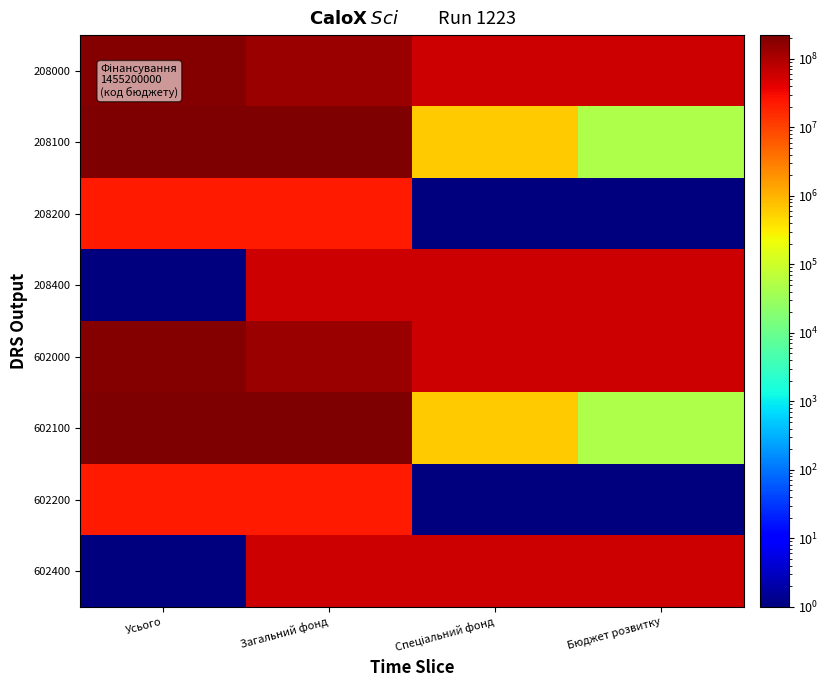

How many data points does each series have?

4